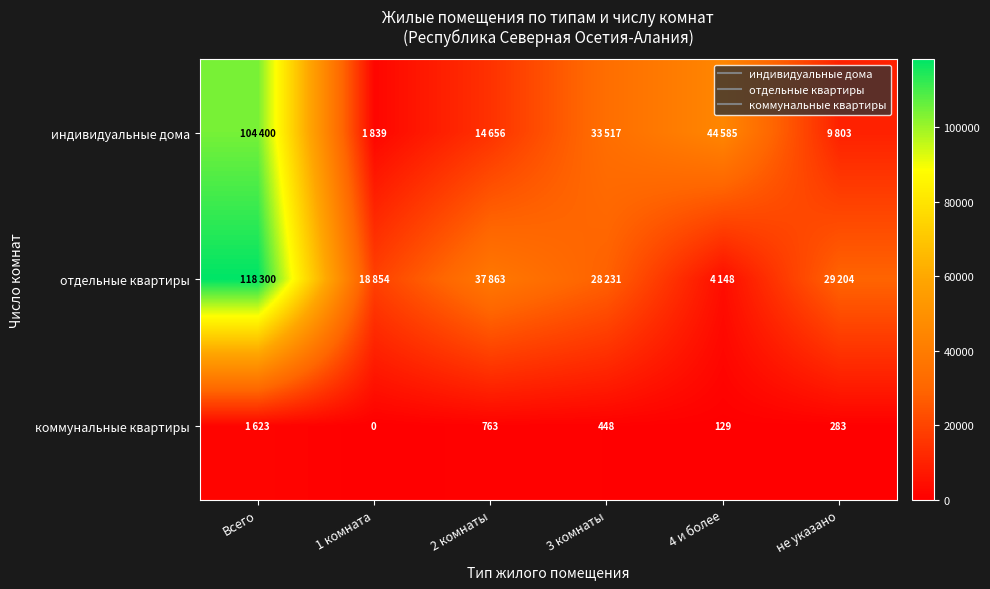

Where does the коммунальные квартиры series first go above 448?

Всего